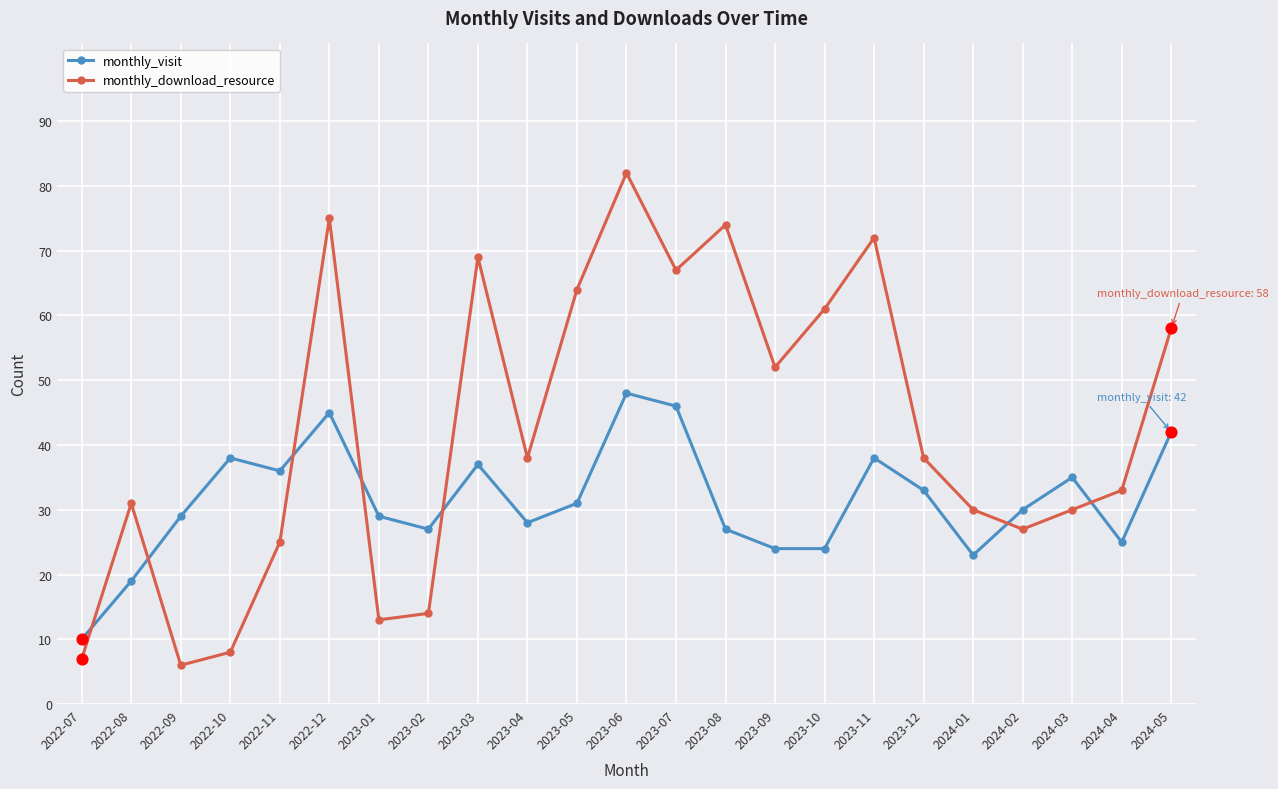

Between 2022-08 and 2023-04, which series saw the biggest shift?

monthly_visit